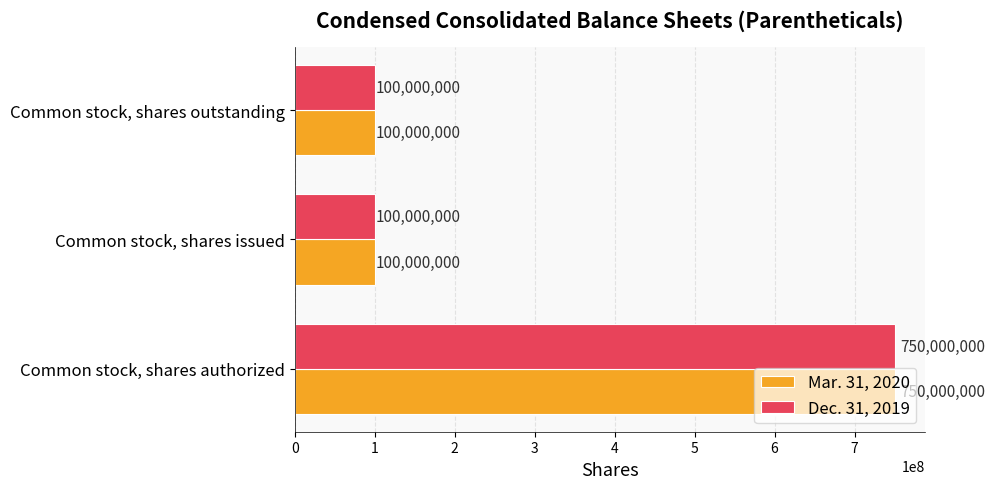

Read the Mar. 31, 2020 value at Common stock, shares outstanding.

100000000